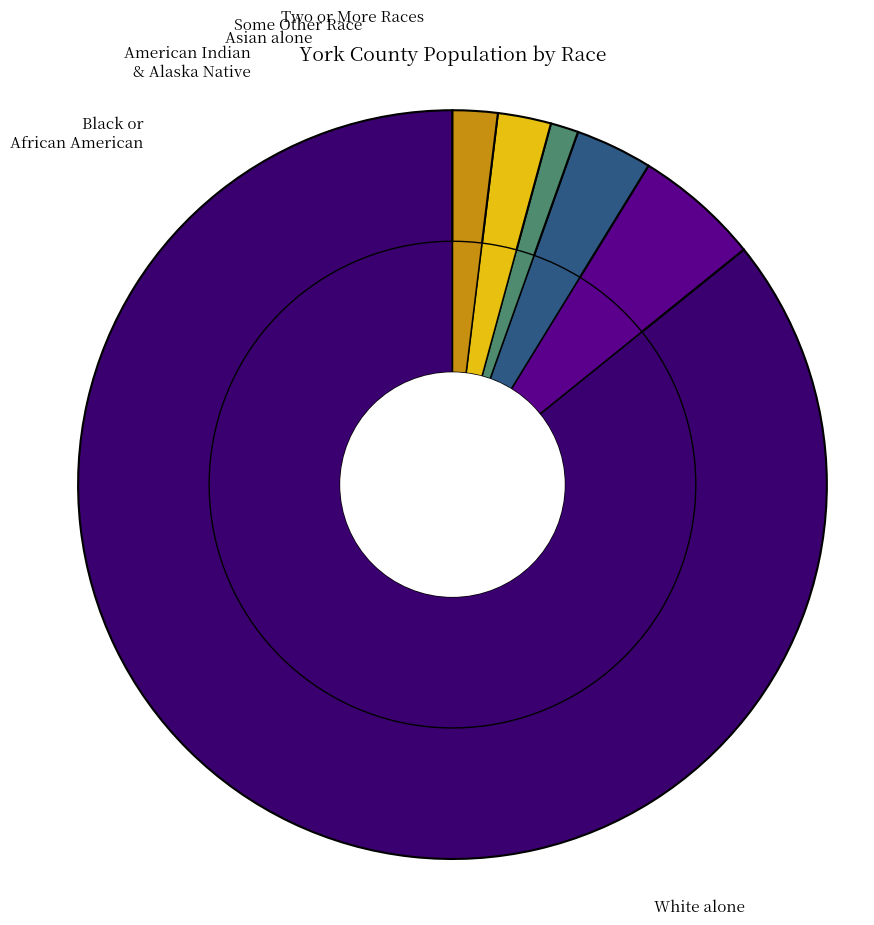

True or false: Some Other Race alone accounts for 2% of the total.

True